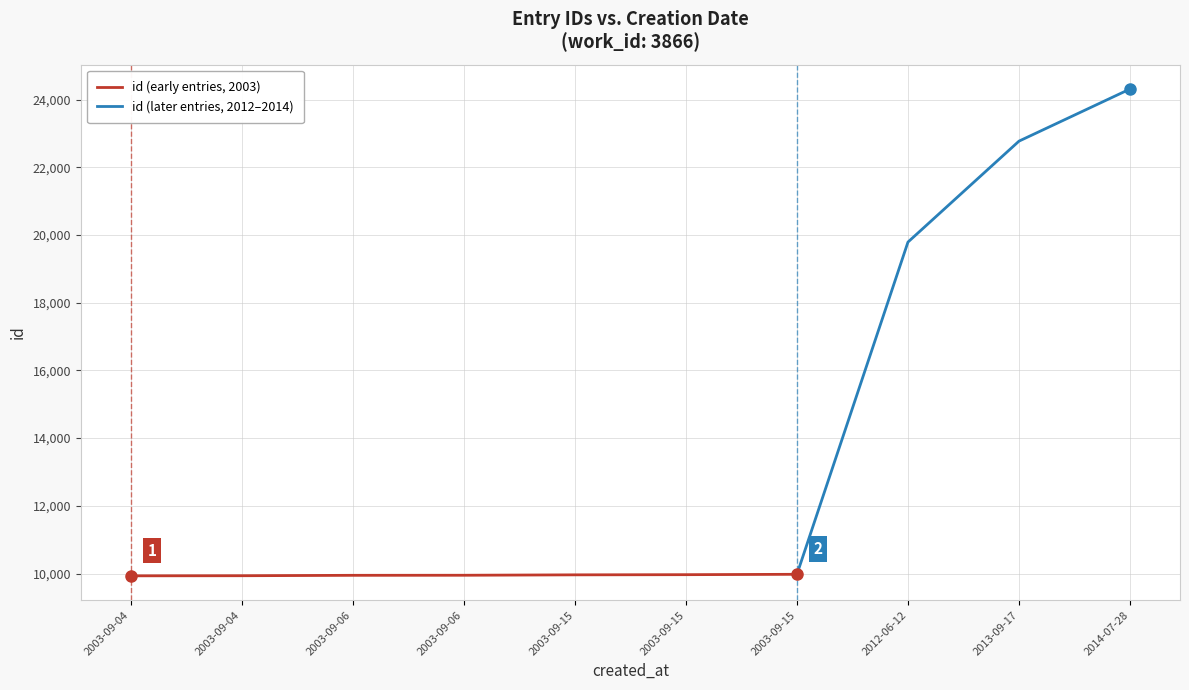

What is the change in value from 2003-09-15 to 2003-09-15?

+11